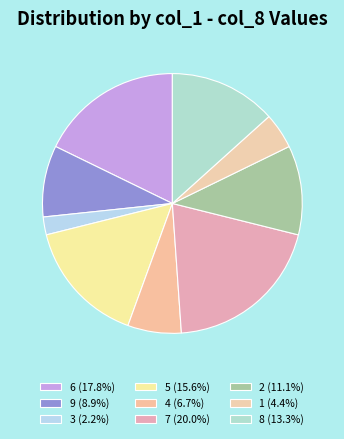

Count the number of slices in the pie.

9